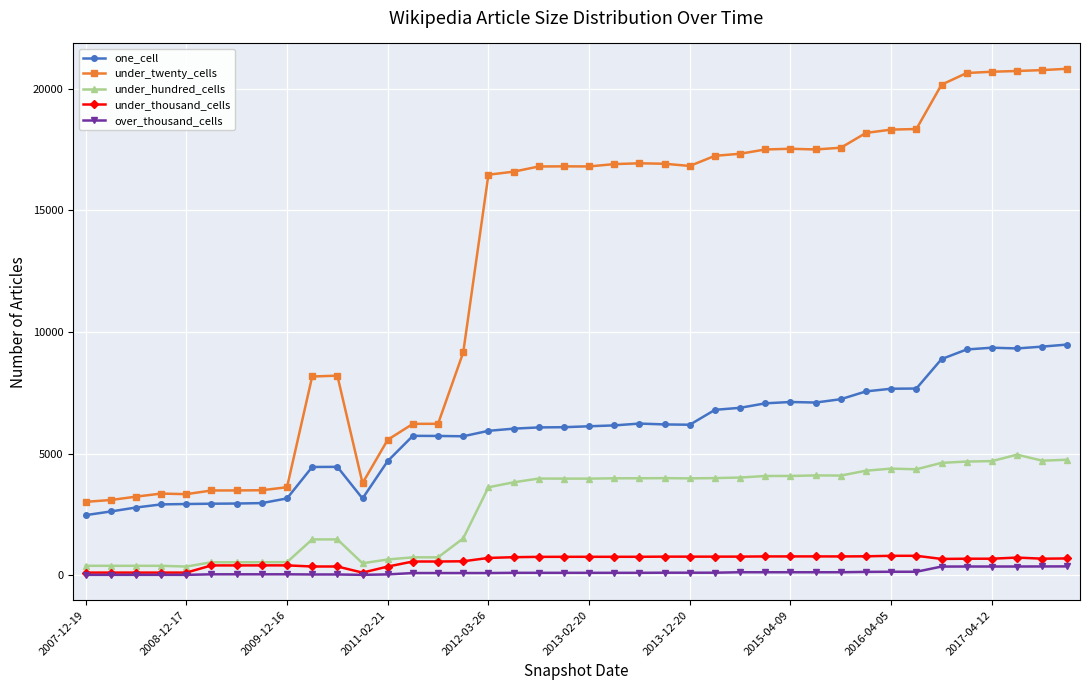

True or false: under_hundred_cells and one_cell intersect in this chart.

False